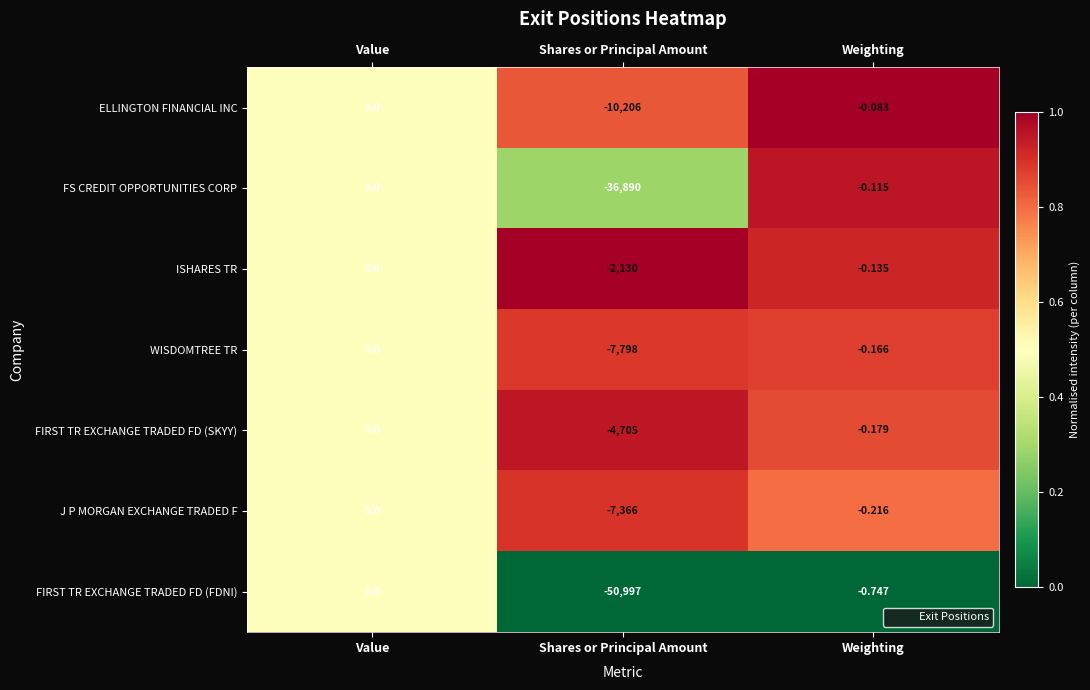

List the labels in order of J P MORGAN EXCHANGE TRADED F value, largest first.

Value, Weighting, Shares or Principal Amount